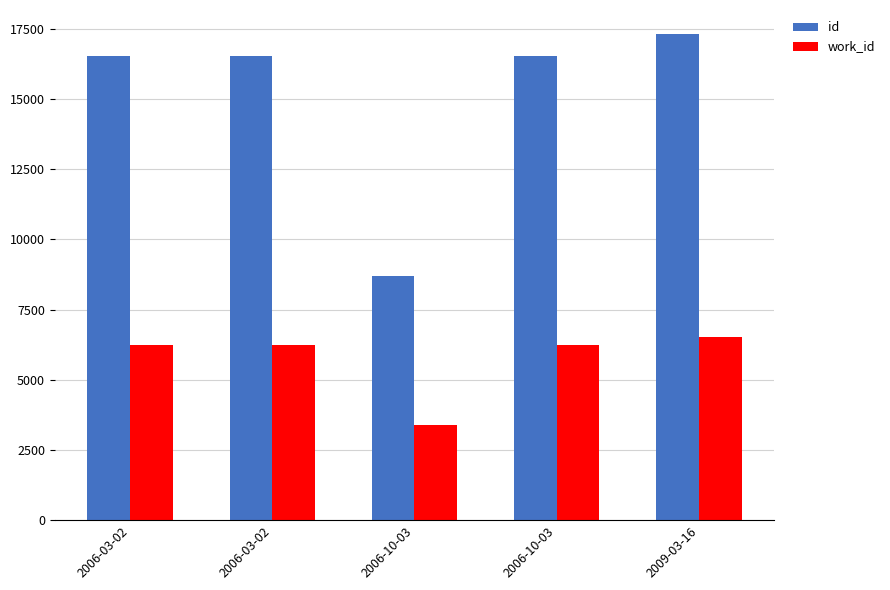

What is the difference between the highest and lowest values at 2006-10-03?

5287